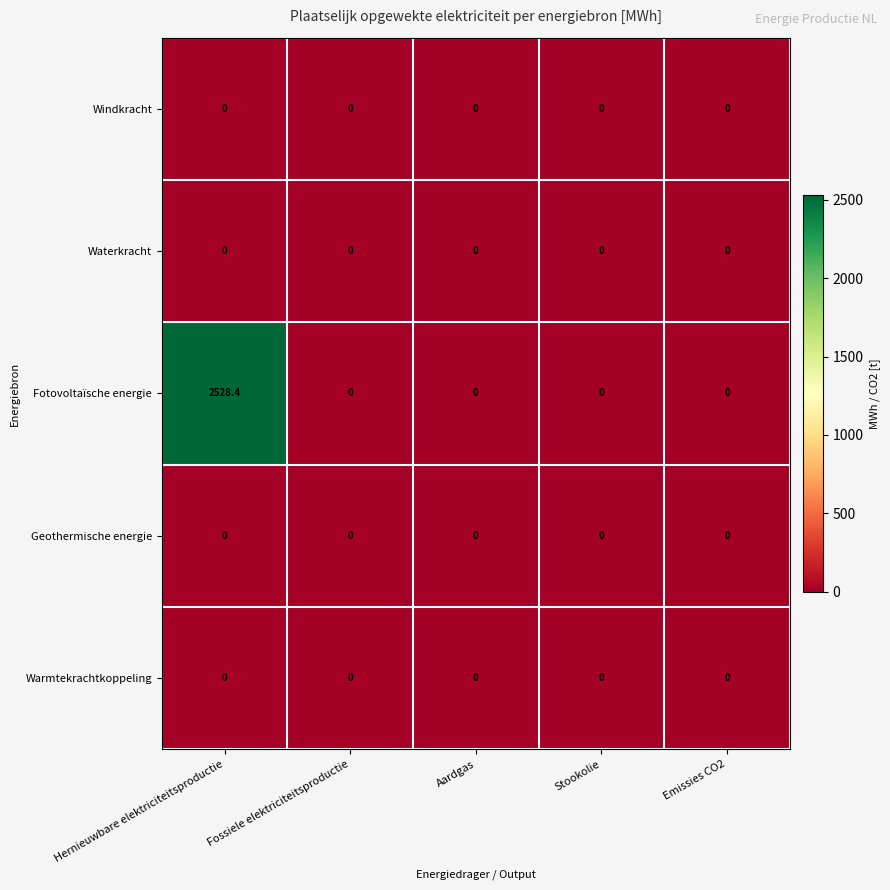

What is the spread (max minus min) of values at Hernieuwbare elektriciteitsproductie?

2528.4